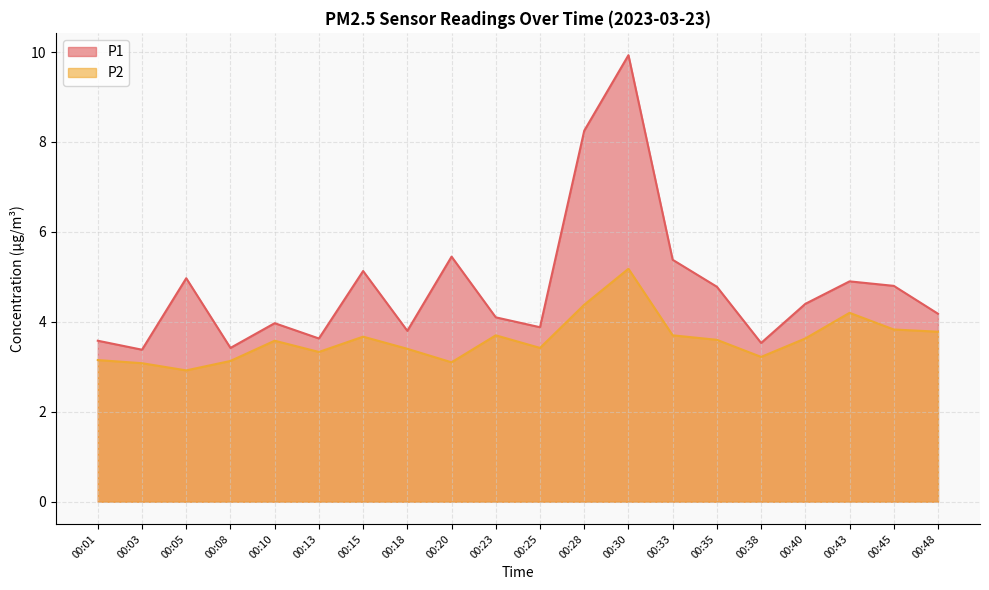

What is the minimum value for P1?

3.4